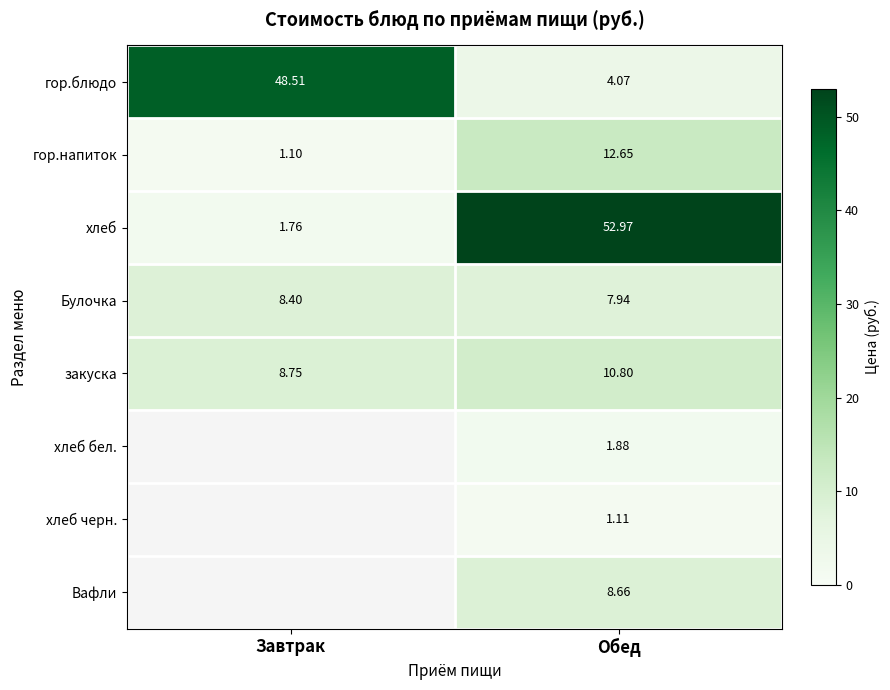

True or false: закуска has a value of 5.6 at Обед.

False